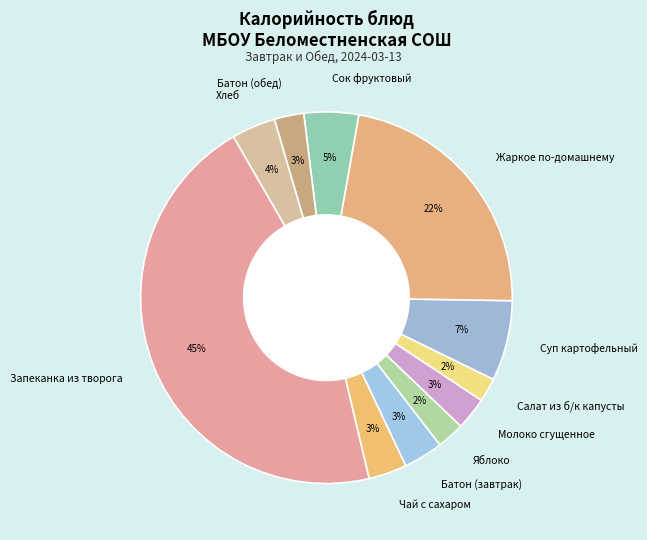

To the nearest percent, what percentage of the pie is Салат из б/к капусты?

2%